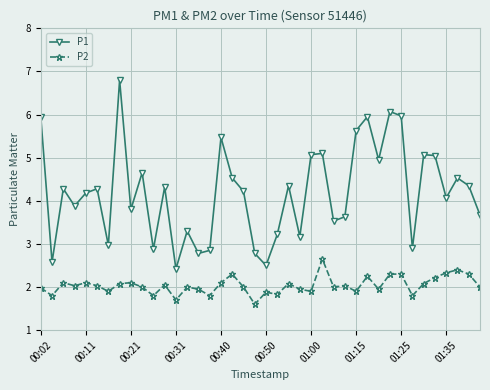

Which series has the widest spread of values?

P1